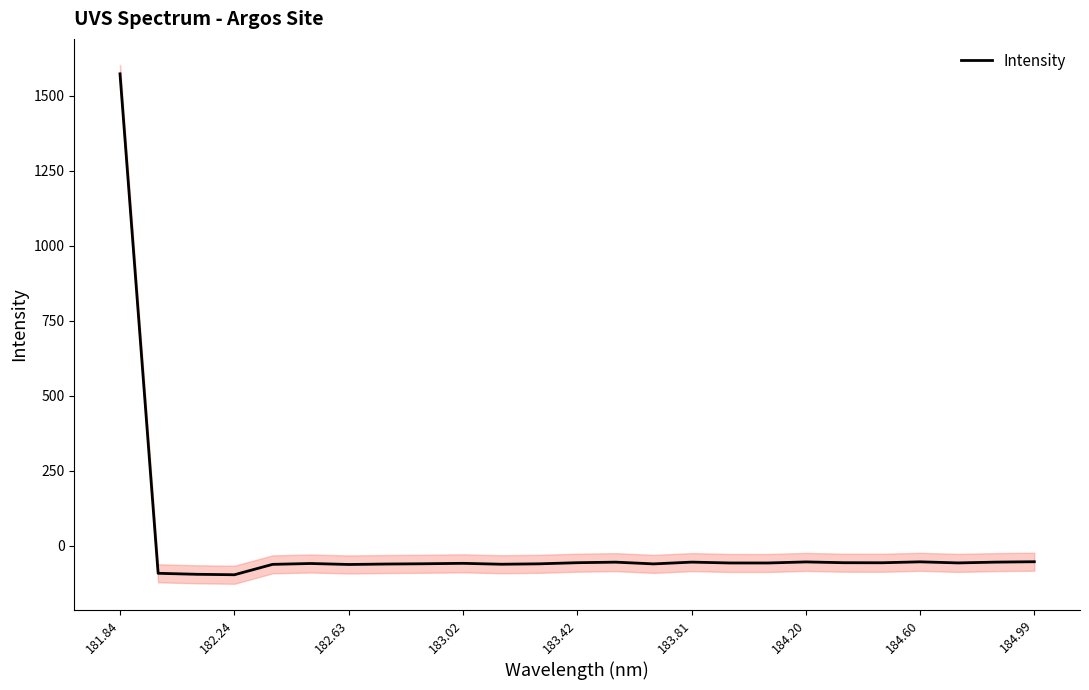

What is the lowest value of the Intensity series?

-96.0